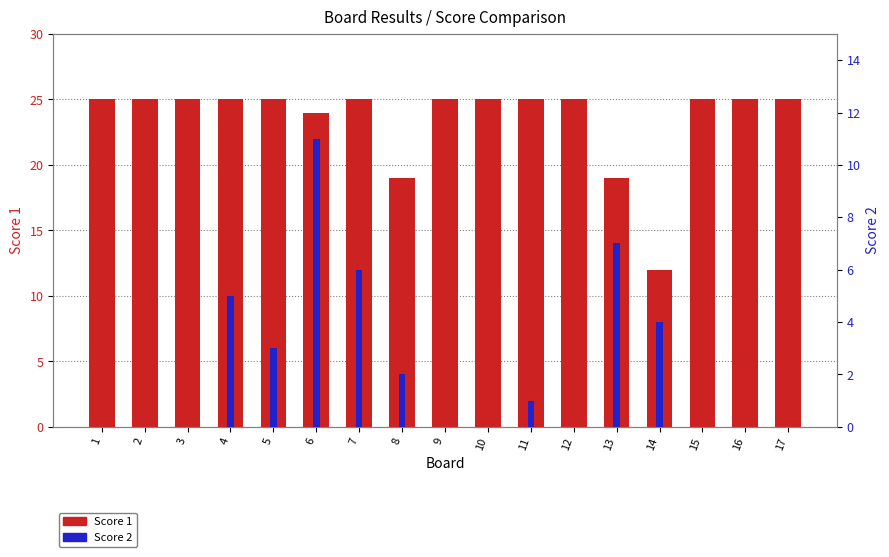

Between 7 and 14, which series saw the biggest shift?

Score 1